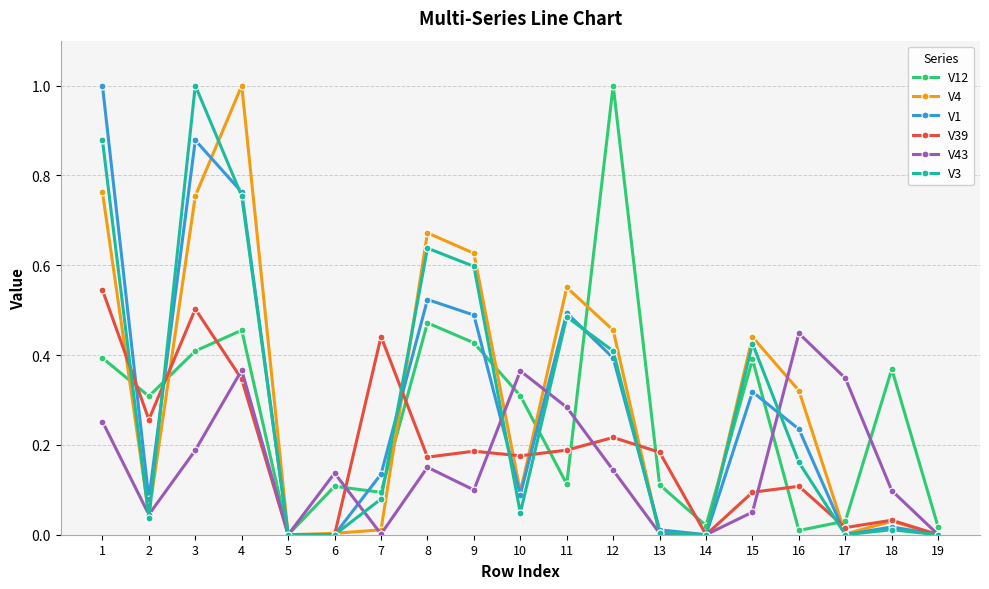

What is the greatest value displayed?

1.0